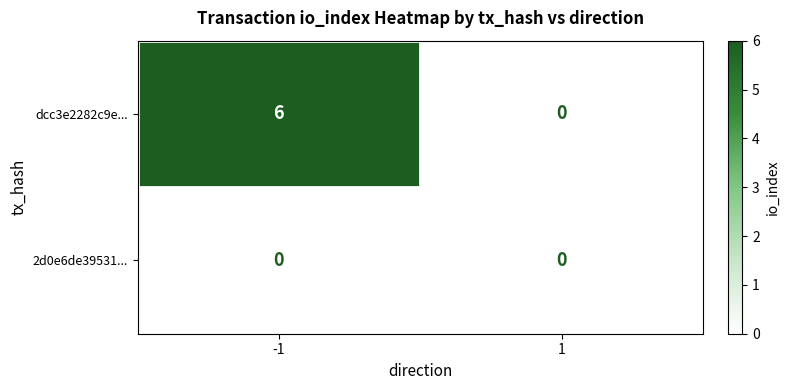

Is it true that 2d0e6de39531... equals 0 at -1?

True